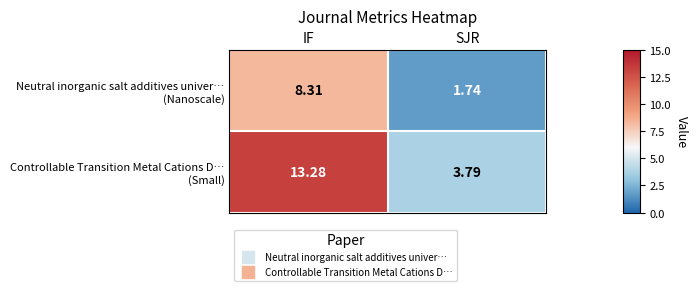

Which category has the highest value across all series?

IF